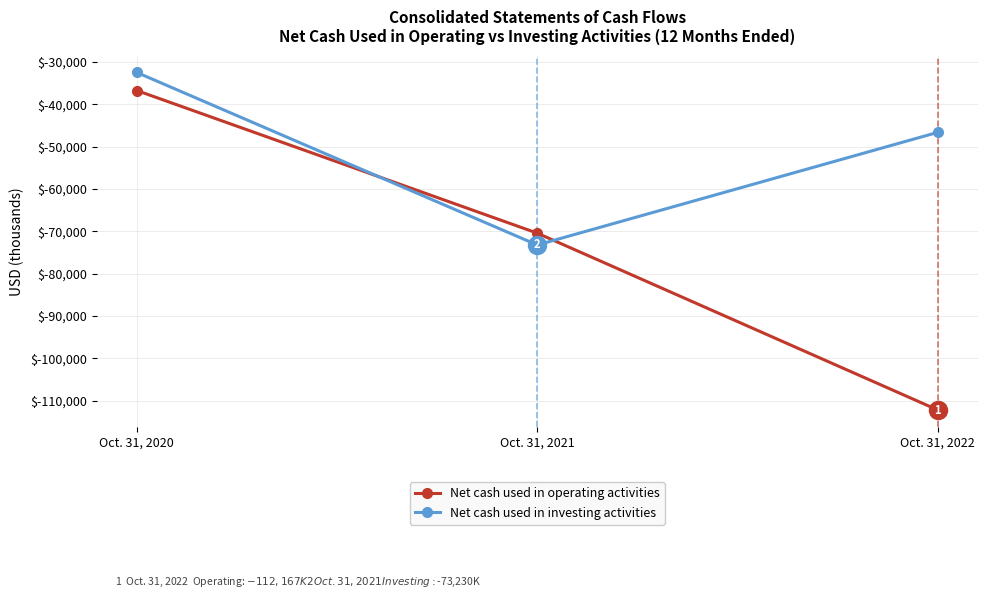

Reading left to right, transcribe all the data shown in this chart.

Net cash used in operating activities: Oct. 31, 2020=-36781	Oct. 31, 2021=-70438	Oct. 31, 2022=-112167
Net cash used in investing activities: Oct. 31, 2020=-32520	Oct. 31, 2021=-73230	Oct. 31, 2022=-46651